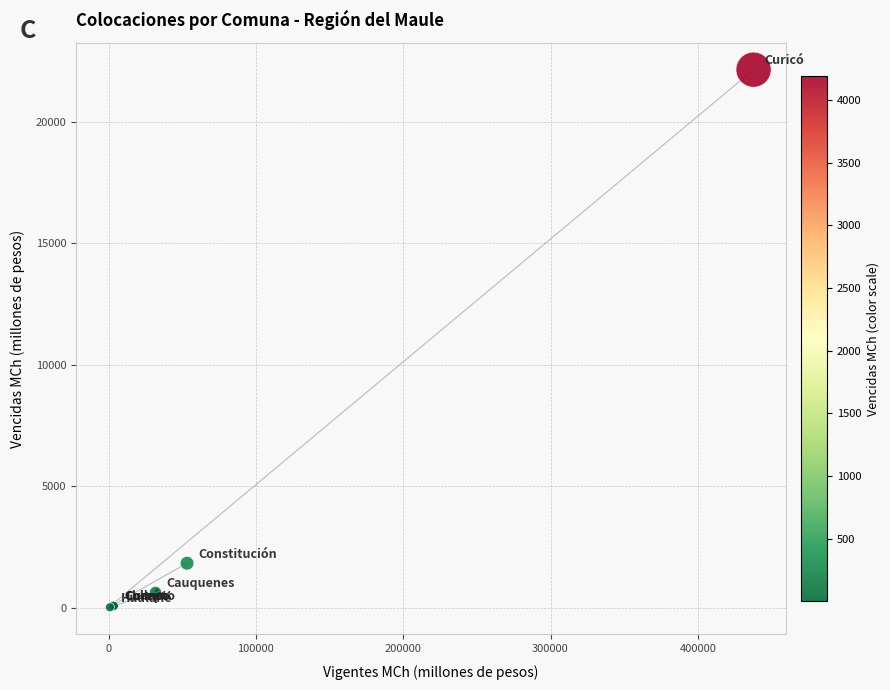

What Y value in the scatter plot is closest to 11074?

1823.8